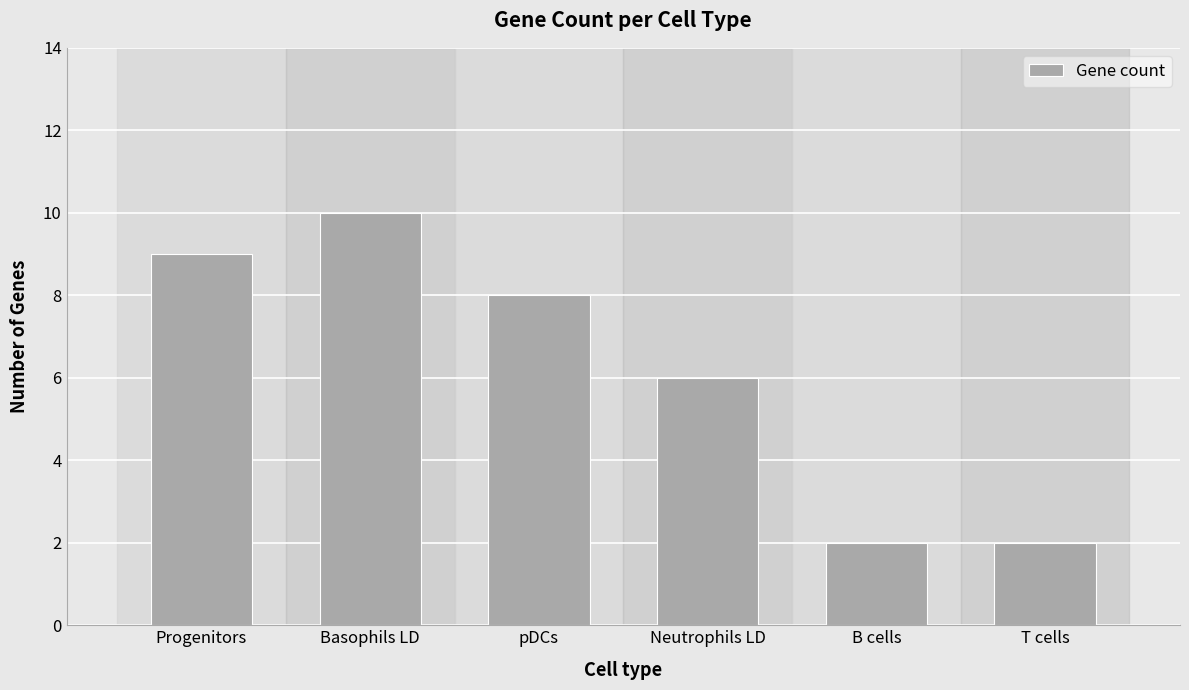

What is the label of the 6th bar from the right?

Progenitors